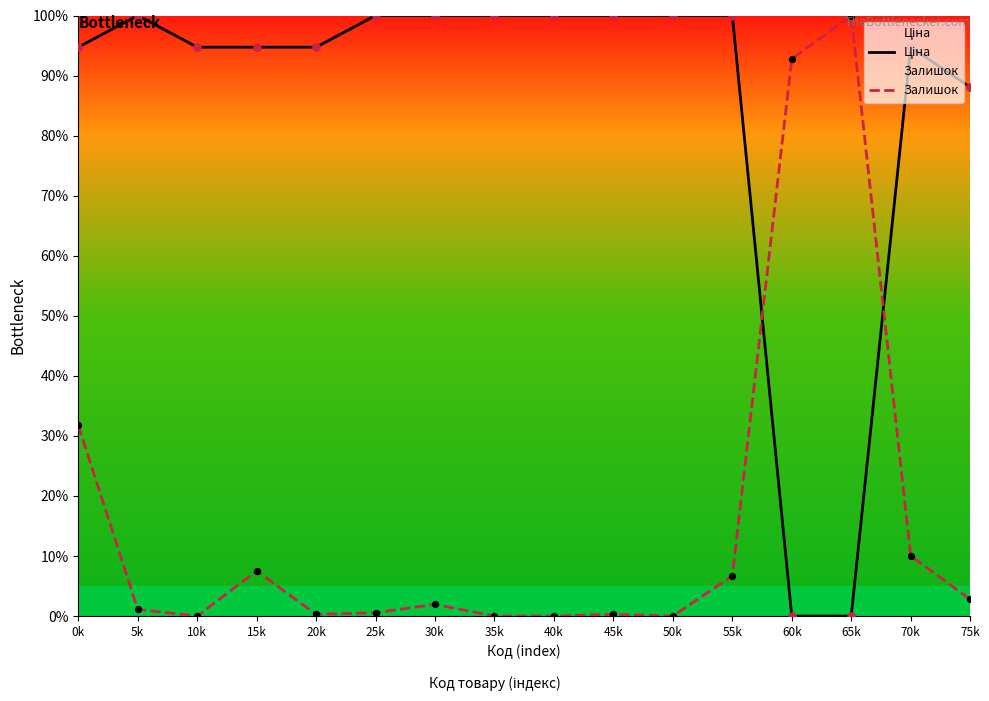

Which series contains the highest Y value?

Ціна